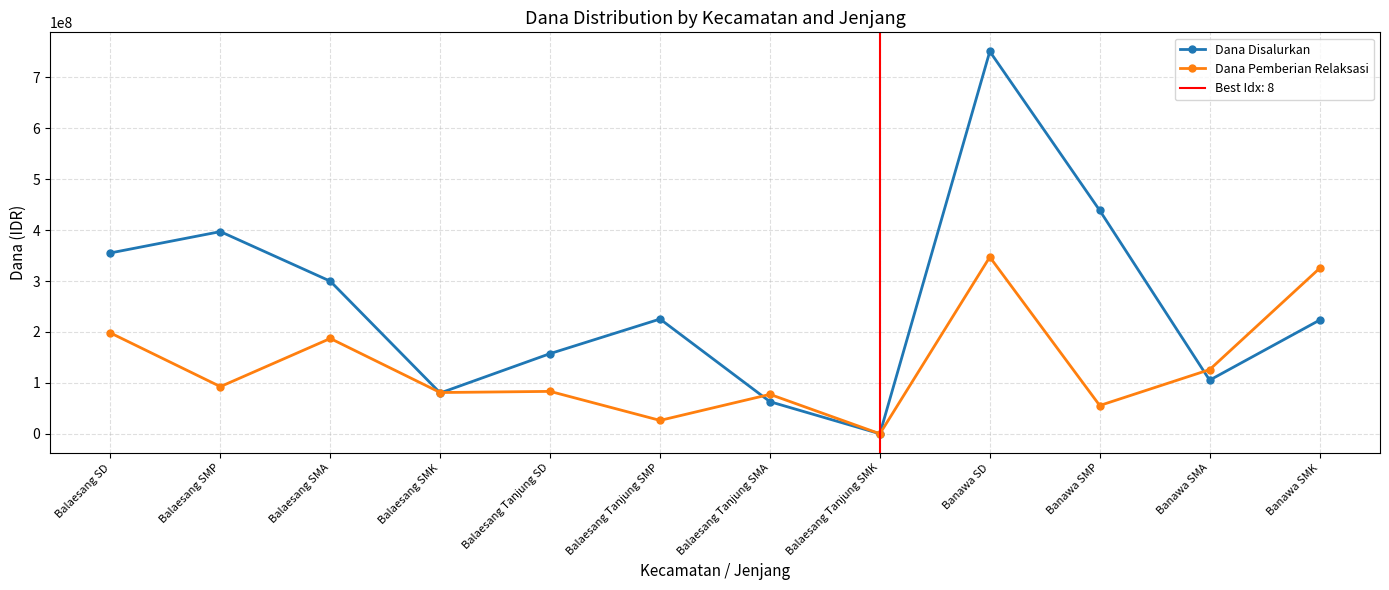

Which category has the highest value in the Dana Pemberian Relaksasi series?

Banawa SD